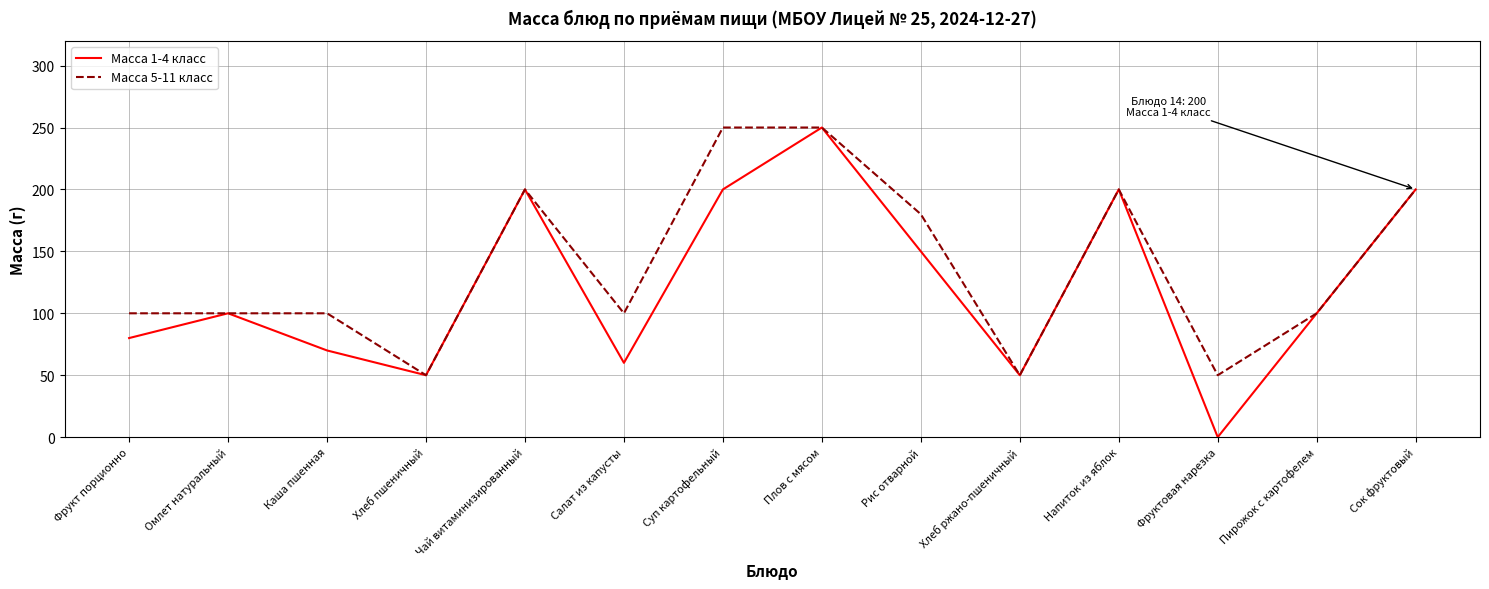

What is the average value of the Масса 1-4 класс series?

122